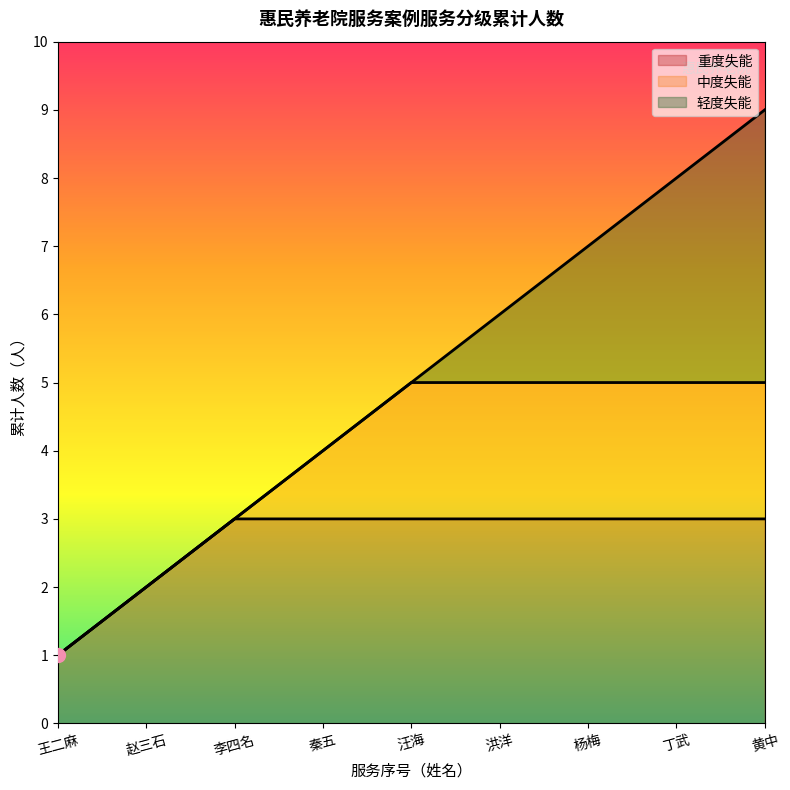

What is the minimum value shown in the chart?

1